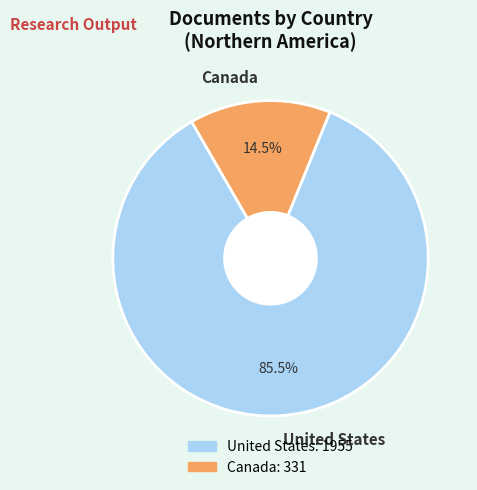

Combined, do United States and Canada account for over 50%?

Yes